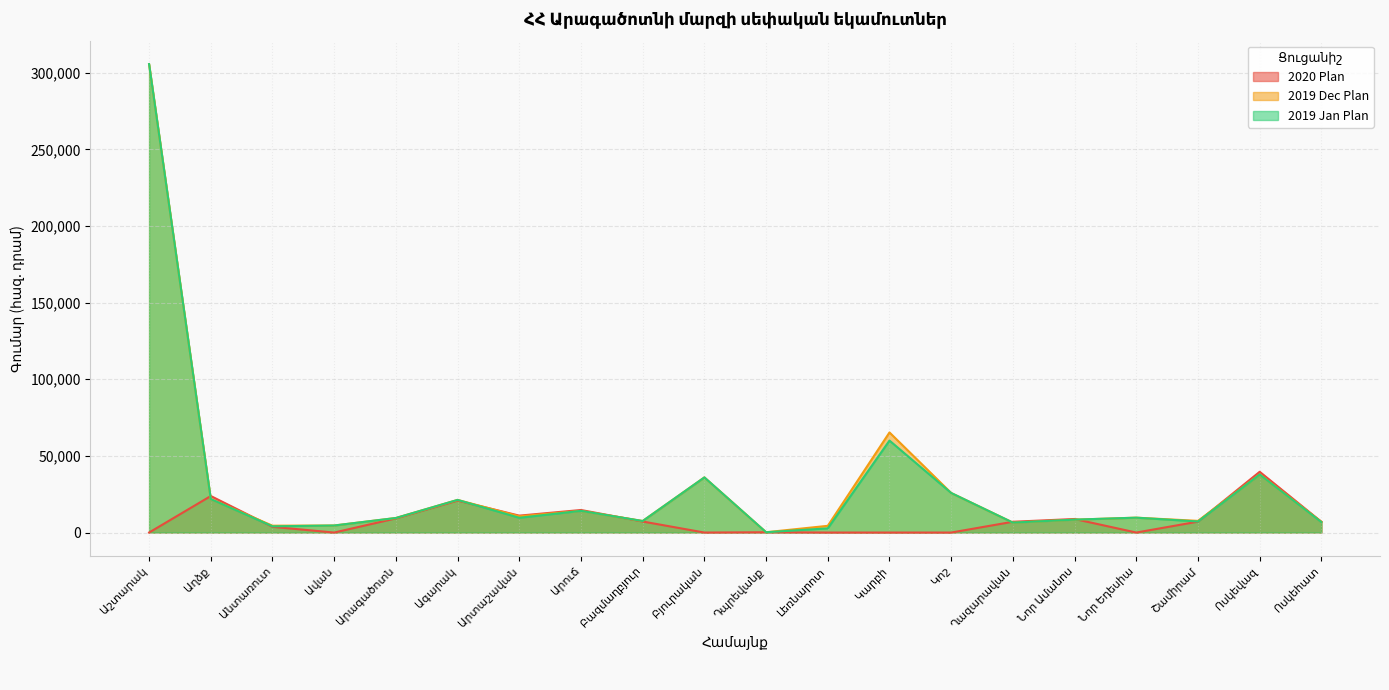

Rank the series by their maximum value, from highest to lowest.

2019 Dec Plan, 2019 Jan Plan, 2020 Plan